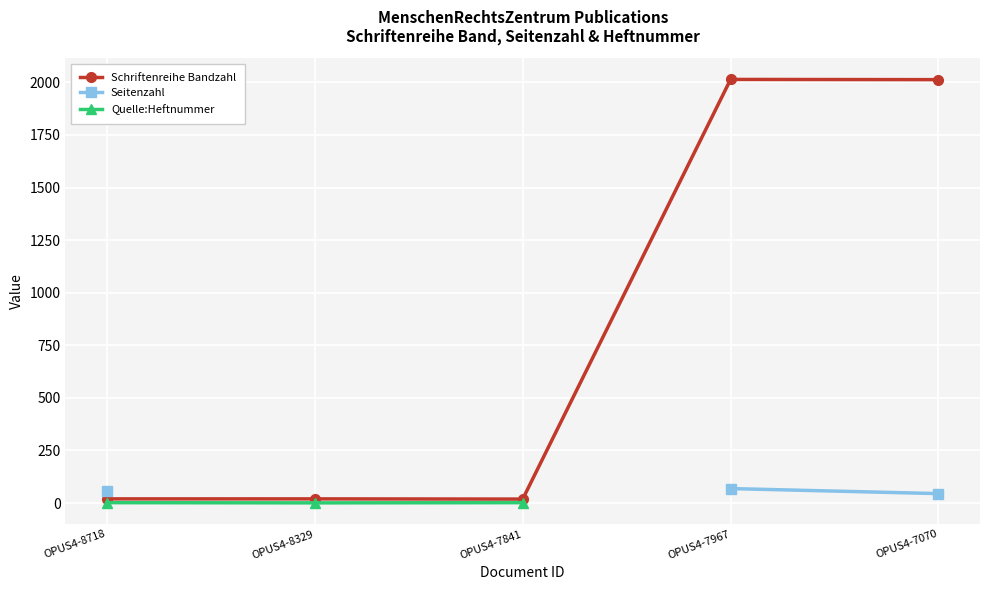

True or false: Schriftenreihe Bandzahl has more than 1 points higher than both neighbors.

False